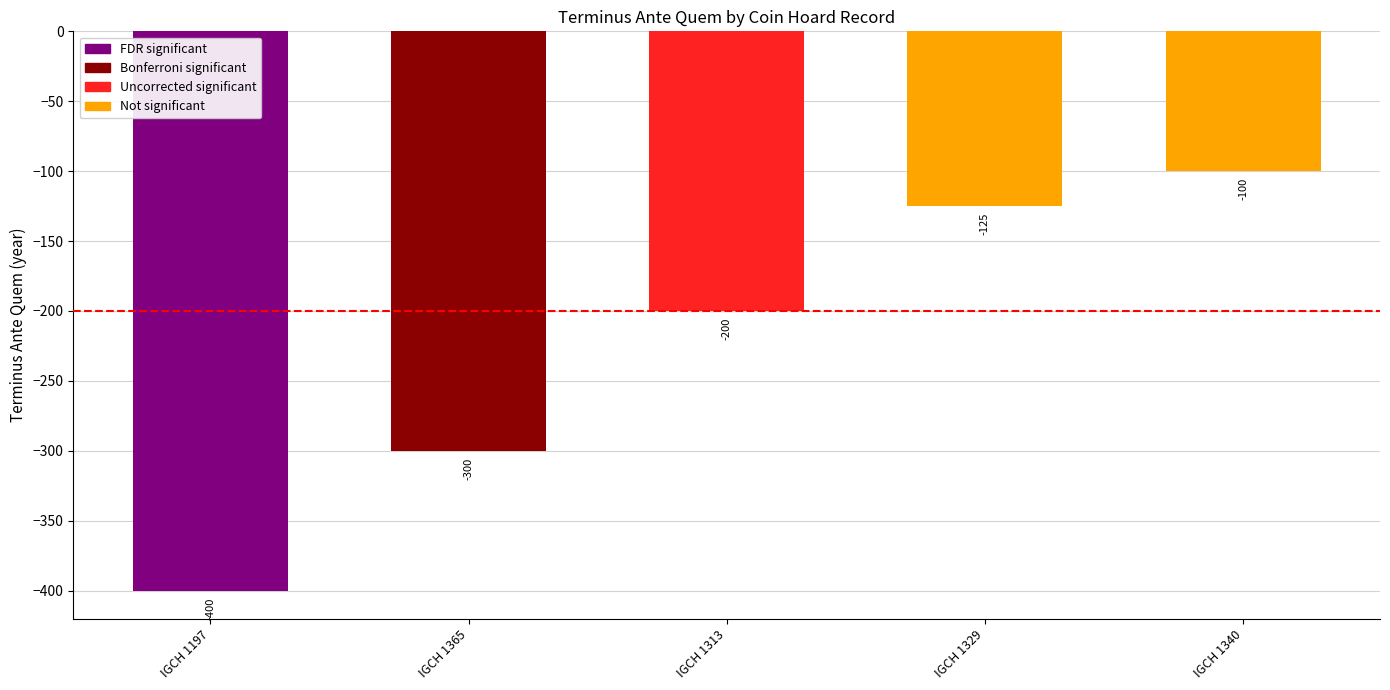

How many values exceed -200?

2